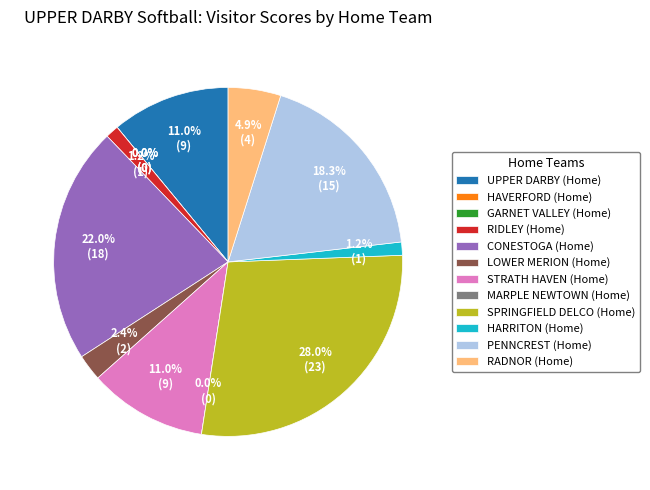

Does SPRINGFIELD DELCO (Home) represent more than half of the total?

No